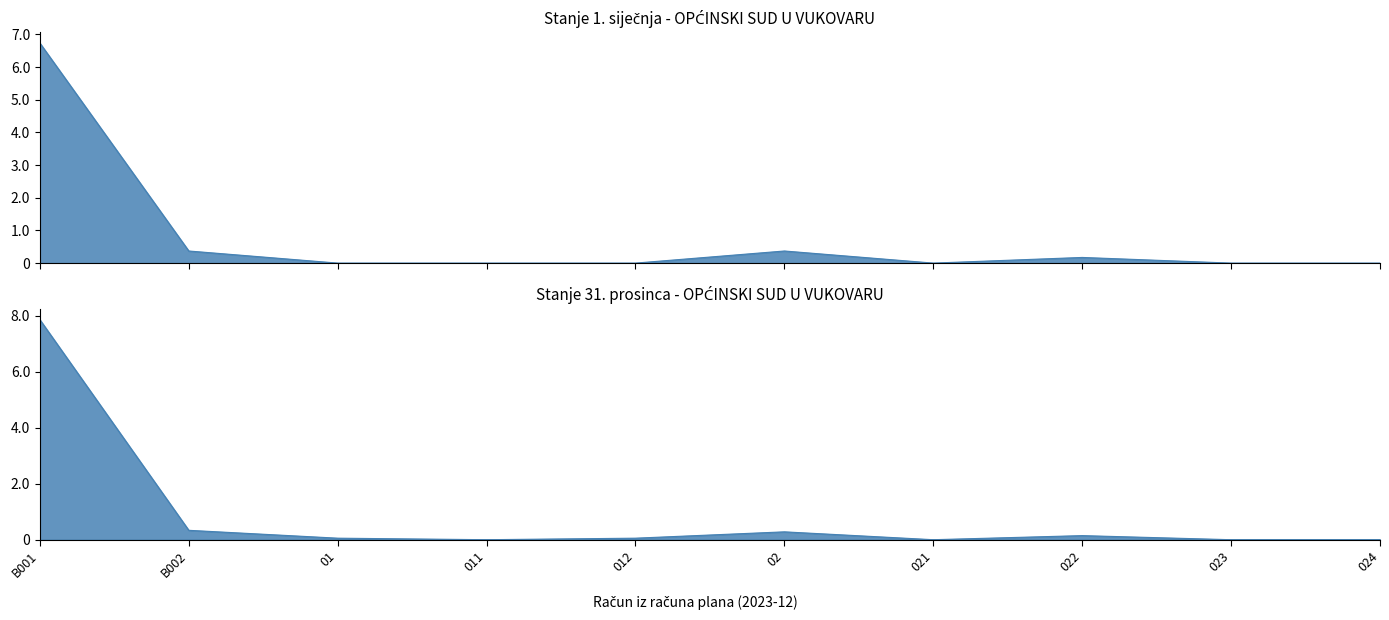

True or false: Stanje 1. siječnja has a value of 0.0 at 024.

True